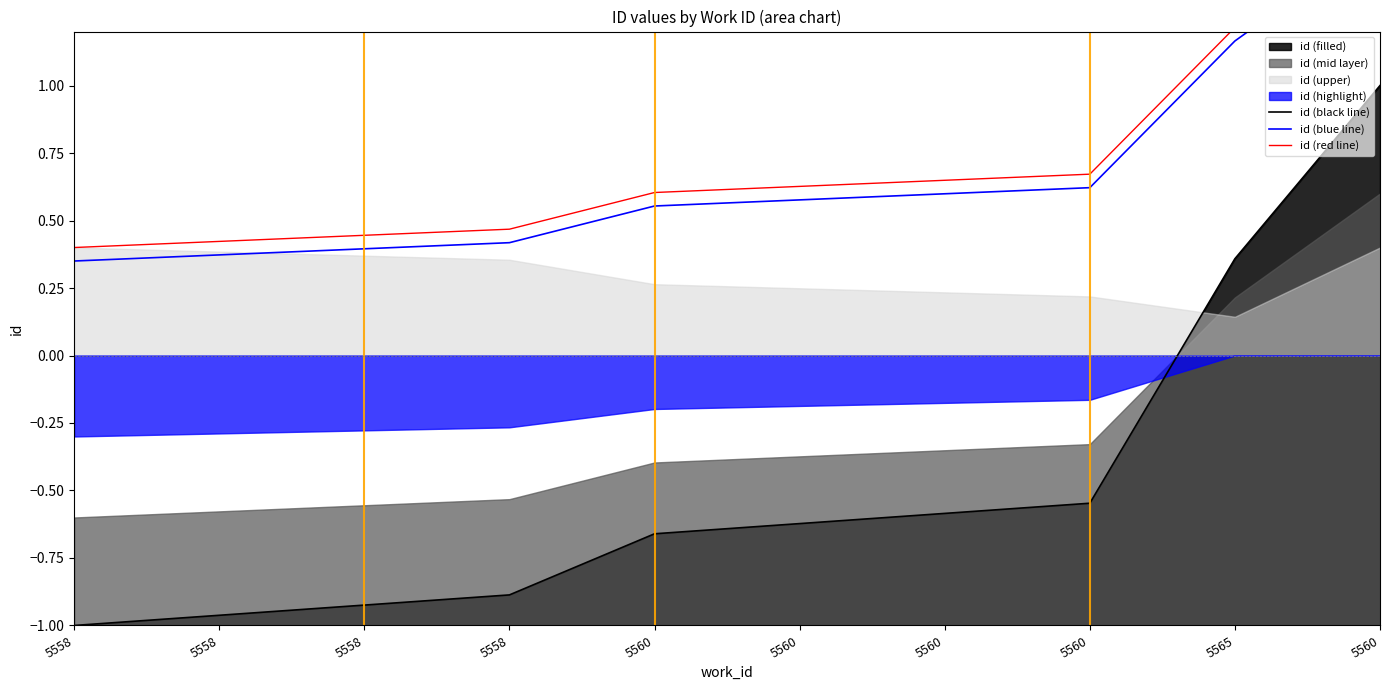

What is the sum of the id (red line) values at 5560 and 5560?

1.3